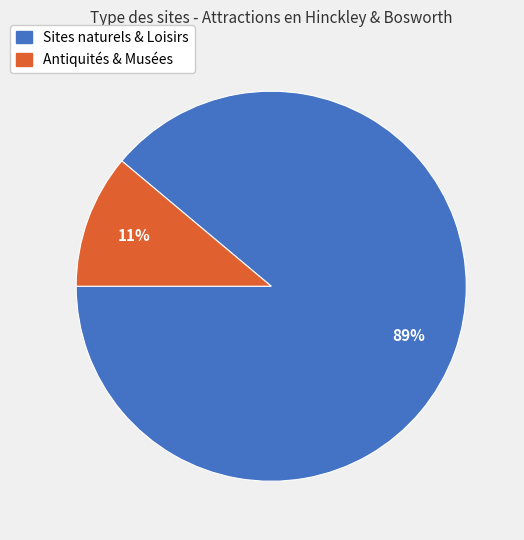

To the nearest percent, what portion does Antiquités & Musées represent?

11%